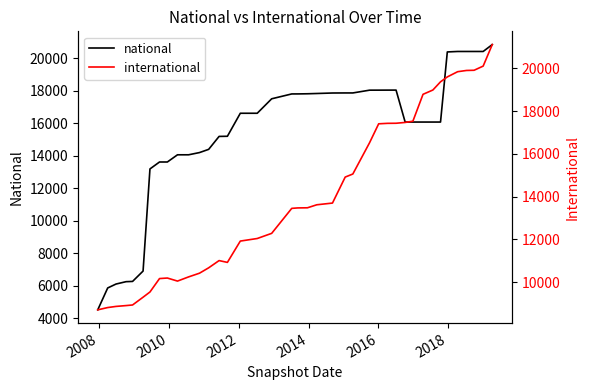

Is the value of international at 17 greater than the value of national at 30?

No